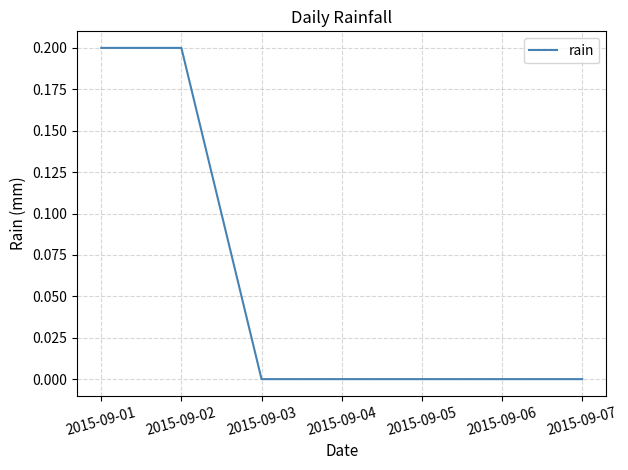

Reading right to left, transcribe all the data shown in this chart.

0.0	0.0	0.0	0.0	0.0	0.2	0.2